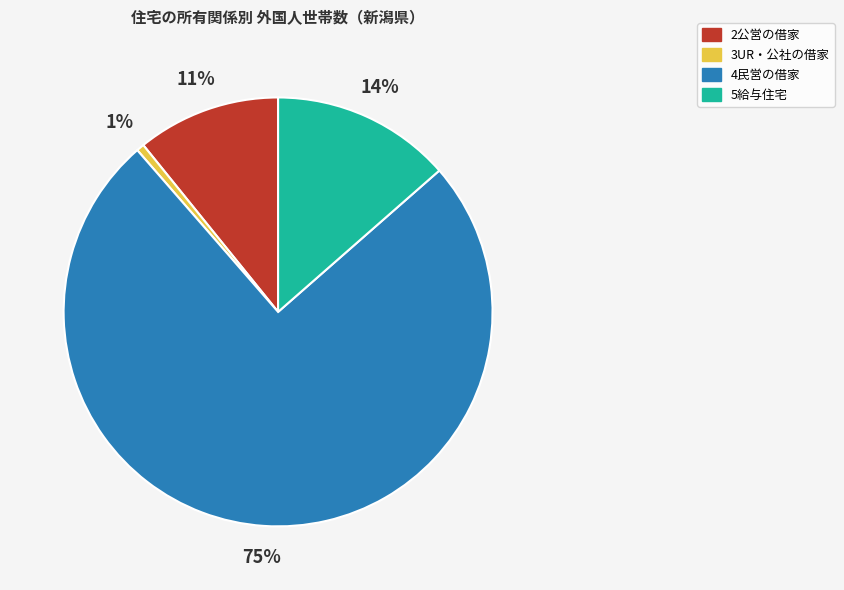

To the nearest percent, what percentage of the pie is 5給与住宅?

14%